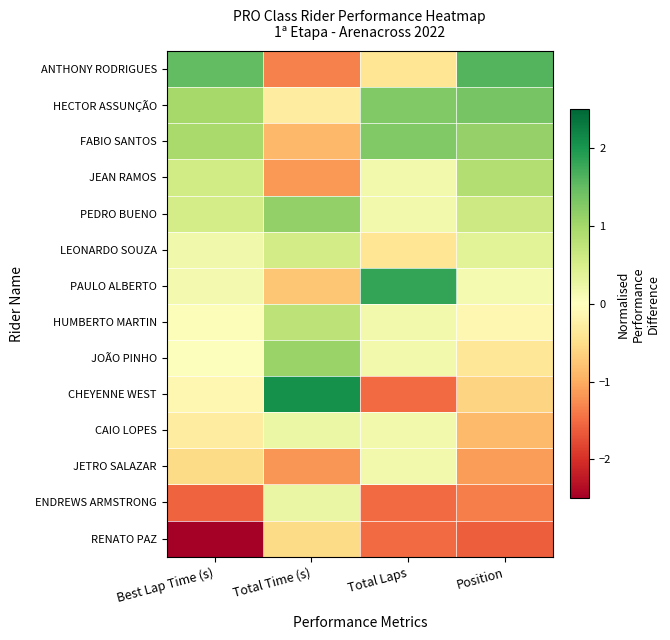

Rank the series by their maximum value, from highest to lowest.

CHEYENNE WEST, PAULO ALBERTO, ANTHONY RODRIGUES, HECTOR ASSUNÇÃO, FABIO SANTOS, PEDRO BUENO, JOÃO PINHO, JEAN RAMOS, HUMBERTO MARTIN, LEONARDO SOUZA, ENDREWS ARMSTRONG, CAIO LOPES, JETRO SALAZAR, RENATO PAZ